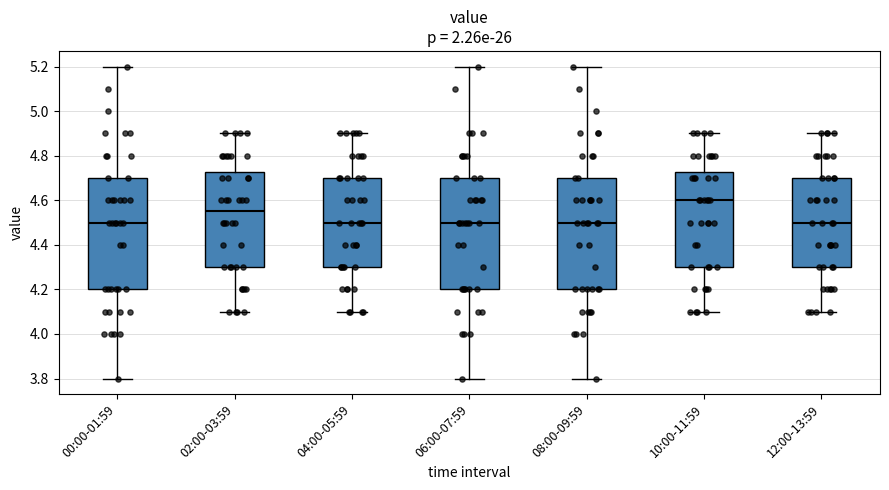

Reading left to right, transcribe this box plot: for each box, give where its median line is, the range the box spans, and where its two whiskers end, as read against the y-axis. The values are not printed on the chart, so give them approximately, as read against the axis.

00:00-01:59: median 4.50, box 4.20 to 4.70, whiskers 3.80 to 5.20
02:00-03:59: median 4.56, box 4.30 to 4.72, whiskers 4.10 to 4.90
04:00-05:59: median 4.50, box 4.30 to 4.70, whiskers 4.10 to 4.90
06:00-07:59: median 4.50, box 4.20 to 4.70, whiskers 3.80 to 5.20
08:00-09:59: median 4.50, box 4.20 to 4.70, whiskers 3.80 to 5.20
10:00-11:59: median 4.60, box 4.30 to 4.72, whiskers 4.10 to 4.90
12:00-13:59: median 4.50, box 4.30 to 4.70, whiskers 4.10 to 4.90